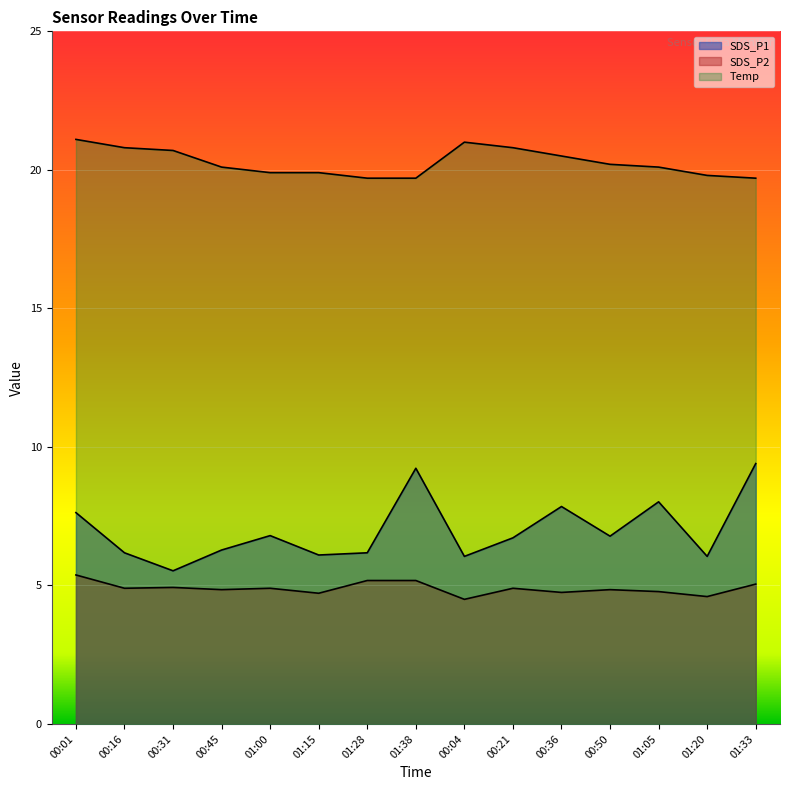

Where is SDS_P1 nearest to the value 7?

01:00